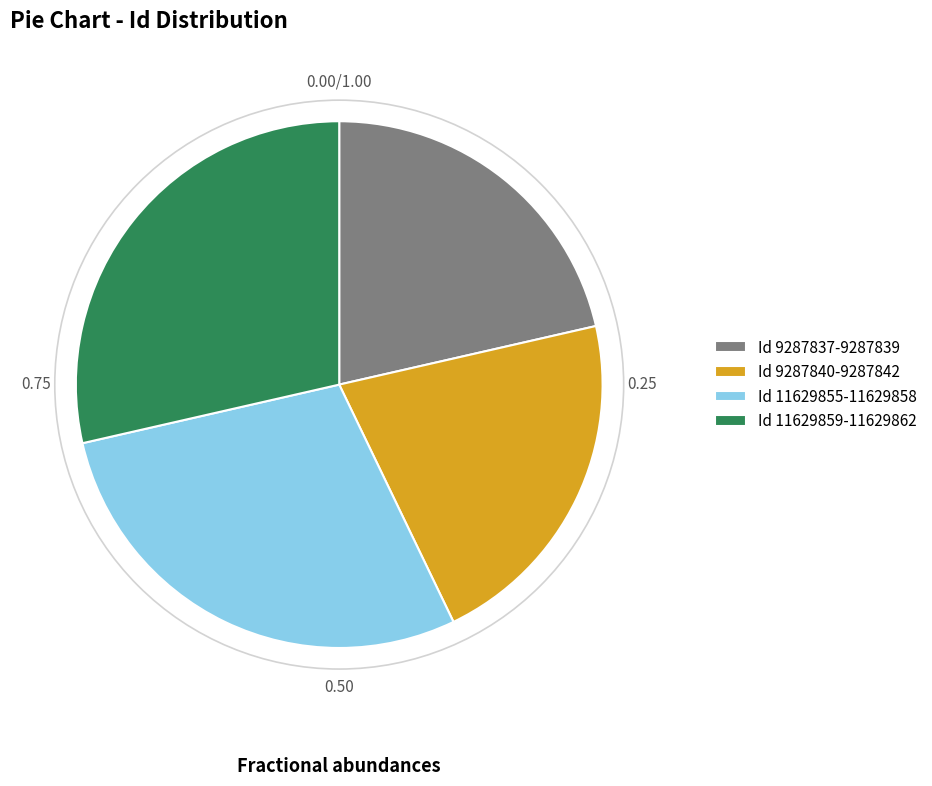

Is there a majority slice in this chart?

No